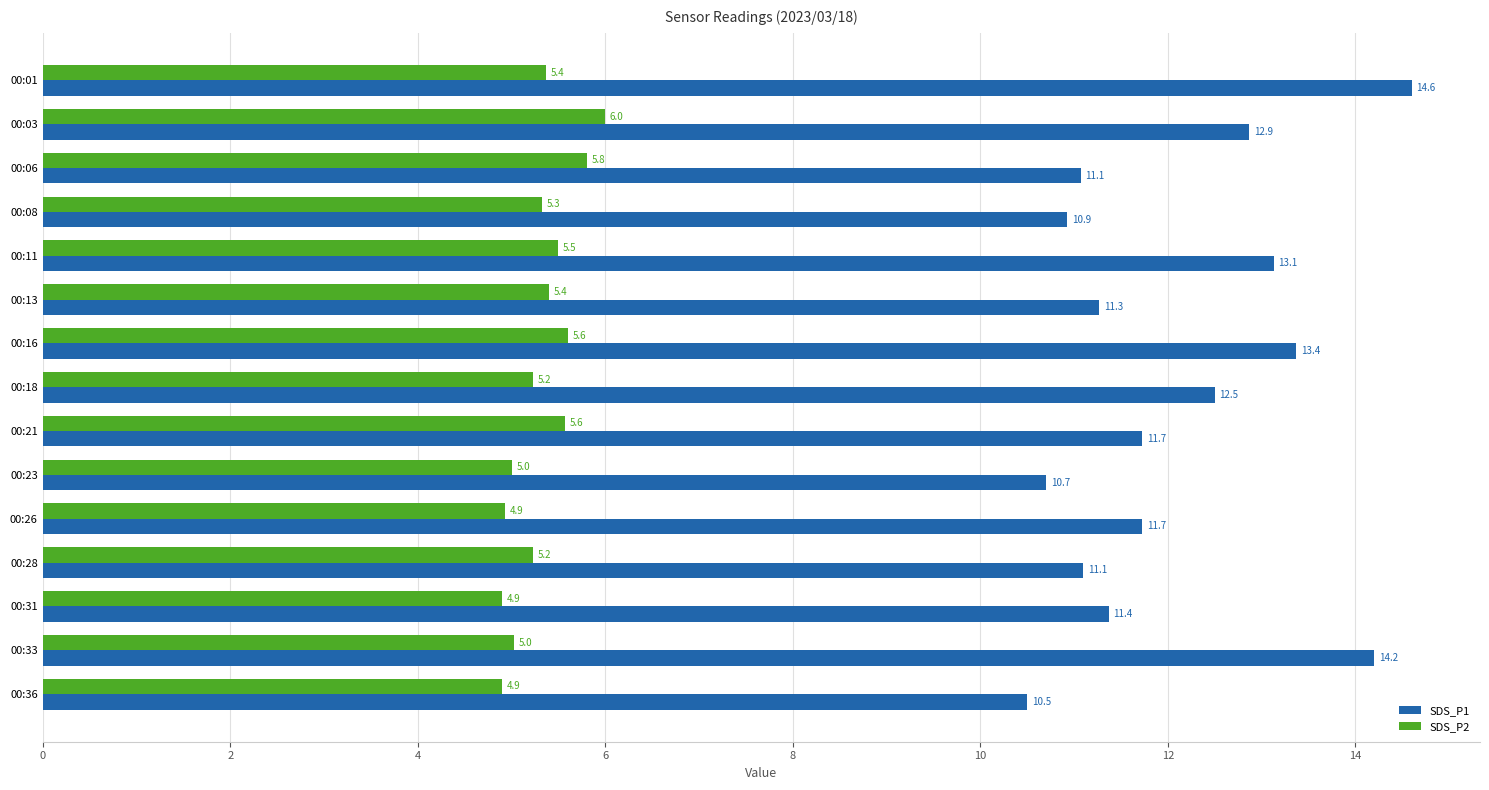

What is the approximate value of SDS_P1 at 00:33?

14.2